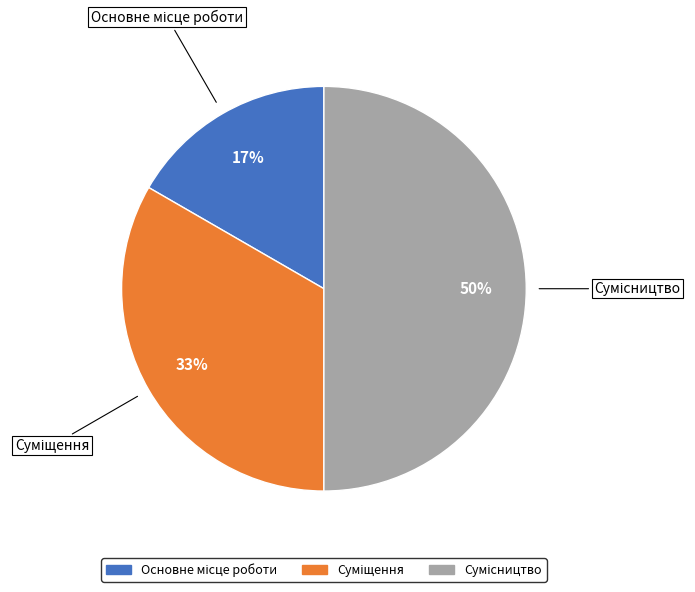

To the nearest percent, what is the average slice percentage?

33%